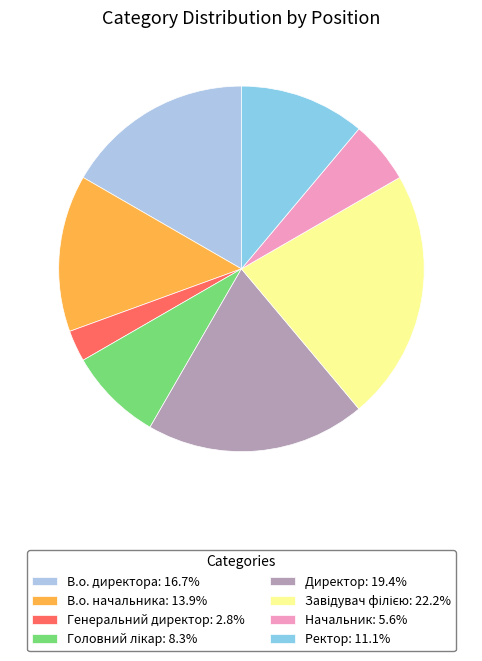

Is it true that Завідувач філією is 22% of the pie?

True